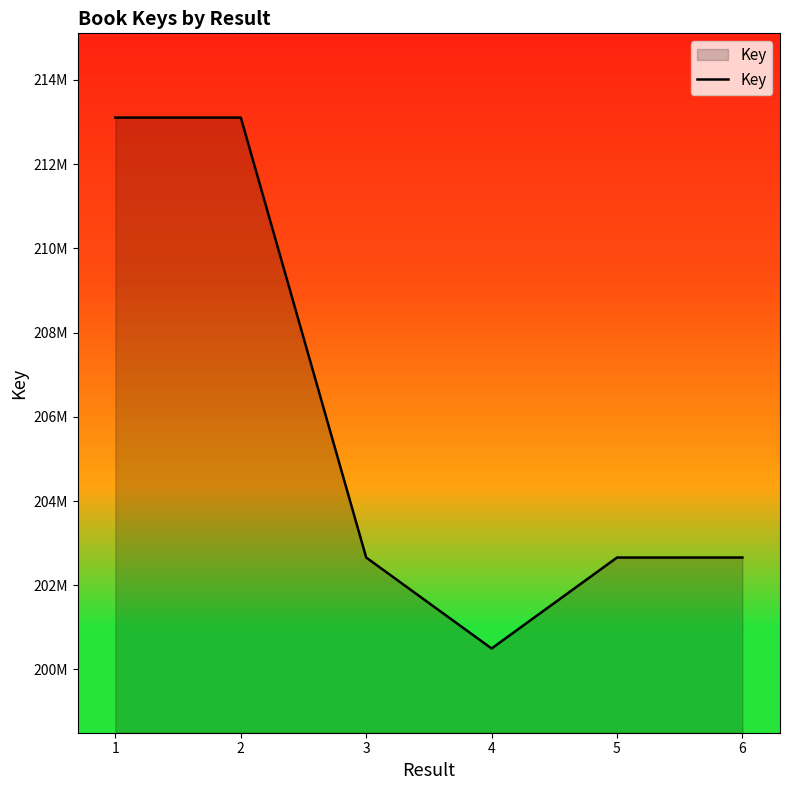

Is this an area chart (filled region under the line)?

Yes